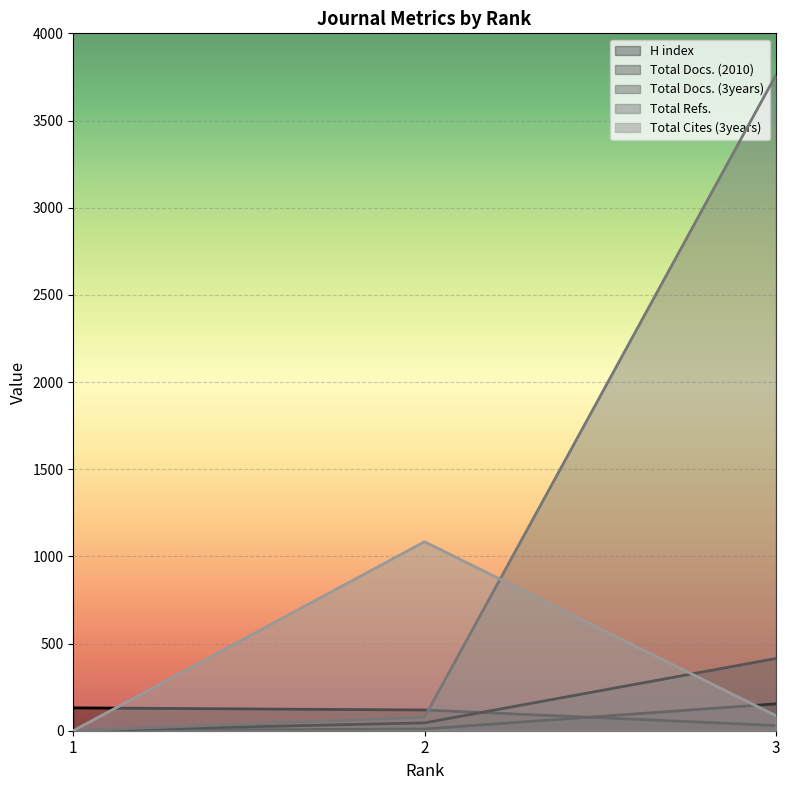

How many data points does each series have?

3